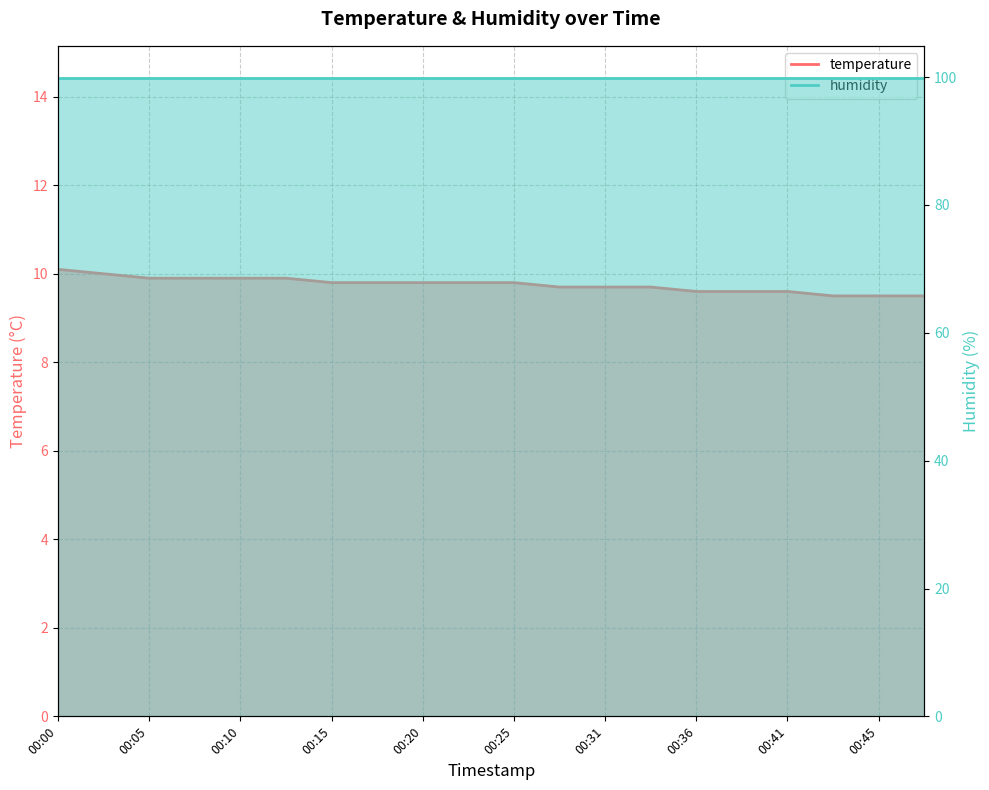

What is the minimum value shown in the chart?

9.5